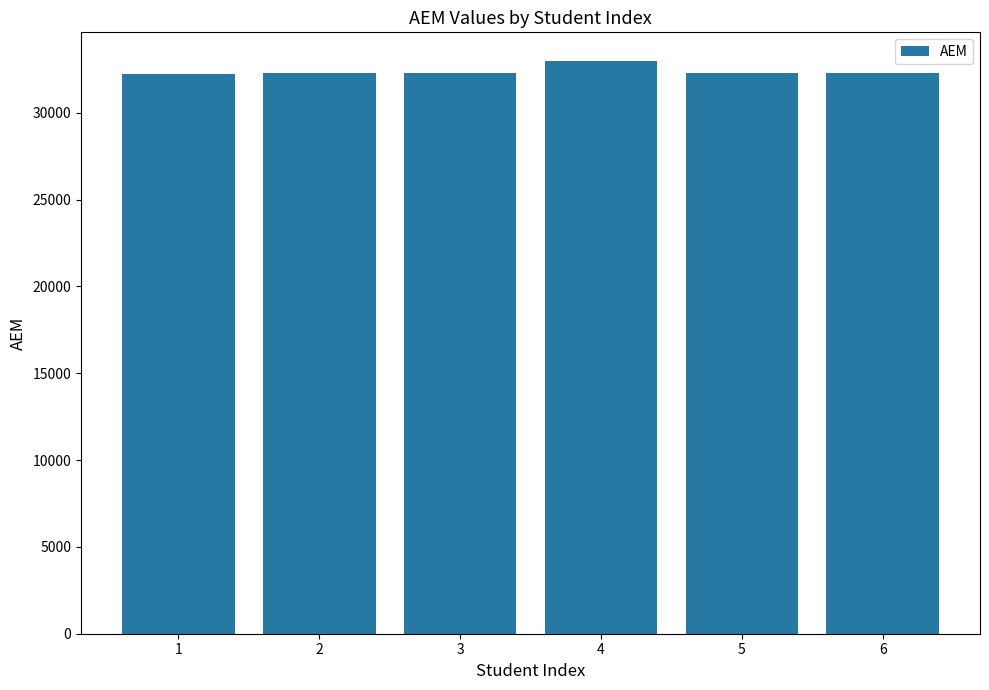

The value at 3 is 44848. True or false?

False